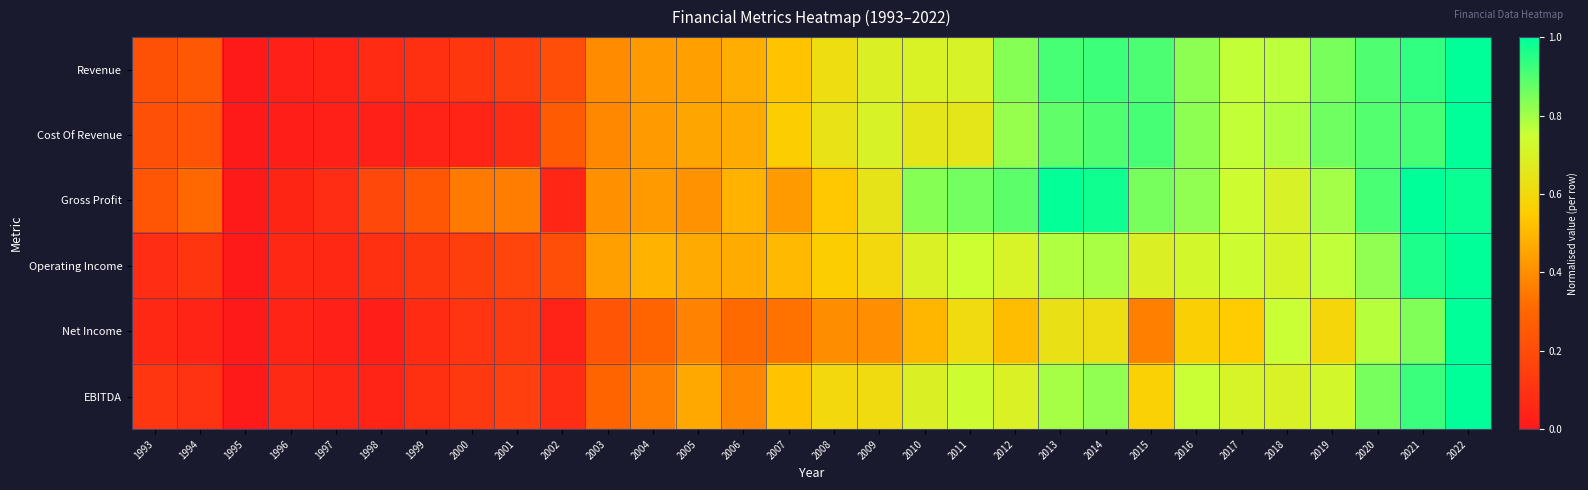

Reading left to right, extract all data points from this chart.

Revenue: 1993=0.2	1994=0.2	1995=0.0	1996=0.0	1997=0.0	1998=0.1	1999=0.1	2000=0.1	2001=0.1	2002=0.2	2003=0.4	2004=0.4	2005=0.4	2006=0.5	2007=0.5	2008=0.6	2009=0.7	2010=0.7	2011=0.7	2012=0.8	2013=0.9	2014=0.9	2015=0.9	2016=0.8	2017=0.8	2018=0.8	2019=0.8	2020=0.9	2021=0.9	2022=1.0
Cost Of Revenue: 1993=0.2	1994=0.2	1995=0.0	1996=0.0	1997=0.0	1998=0.0	1999=0.0	2000=0.0	2001=0.1	2002=0.3	2003=0.4	2004=0.4	2005=0.5	2006=0.5	2007=0.6	2008=0.6	2009=0.7	2010=0.7	2011=0.7	2012=0.8	2013=0.9	2014=0.9	2015=0.9	2016=0.8	2017=0.8	2018=0.8	2019=0.9	2020=0.9	2021=0.9	2022=1.0
Gross Profit: 1993=0.2	1994=0.3	1995=0.0	1996=0.0	1997=0.1	1998=0.2	1999=0.2	2000=0.4	2001=0.4	2002=0.1	2003=0.4	2004=0.4	2005=0.4	2006=0.5	2007=0.4	2008=0.5	2009=0.6	2010=0.8	2011=0.9	2012=0.9	2013=1.0	2014=1.0	2015=0.9	2016=0.8	2017=0.7	2018=0.7	2019=0.8	2020=0.9	2021=1.0	2022=1.0
Operating Income: 1993=0.1	1994=0.1	1995=0.0	1996=0.1	1997=0.1	1998=0.1	1999=0.1	2000=0.1	2001=0.2	2002=0.2	2003=0.4	2004=0.5	2005=0.5	2006=0.5	2007=0.5	2008=0.6	2009=0.6	2010=0.7	2011=0.7	2012=0.7	2013=0.8	2014=0.8	2015=0.7	2016=0.7	2017=0.7	2018=0.7	2019=0.8	2020=0.8	2021=1.0	2022=1.0
Net Income: 1993=0.1	1994=0.0	1995=0.0	1996=0.0	1997=0.0	1998=0.0	1999=0.1	2000=0.1	2001=0.1	2002=0.0	2003=0.2	2004=0.3	2005=0.4	2006=0.3	2007=0.3	2008=0.4	2009=0.4	2010=0.5	2011=0.6	2012=0.5	2013=0.6	2014=0.6	2015=0.4	2016=0.6	2017=0.6	2018=0.8	2019=0.6	2020=0.8	2021=0.8	2022=1.0
EBITDA: 1993=0.1	1994=0.1	1995=0.0	1996=0.1	1997=0.1	1998=0.0	1999=0.1	2000=0.1	2001=0.2	2002=0.1	2003=0.3	2004=0.4	2005=0.5	2006=0.4	2007=0.5	2008=0.6	2009=0.6	2010=0.7	2011=0.7	2012=0.7	2013=0.8	2014=0.8	2015=0.6	2016=0.8	2017=0.7	2018=0.7	2019=0.7	2020=0.9	2021=0.9	2022=1.0